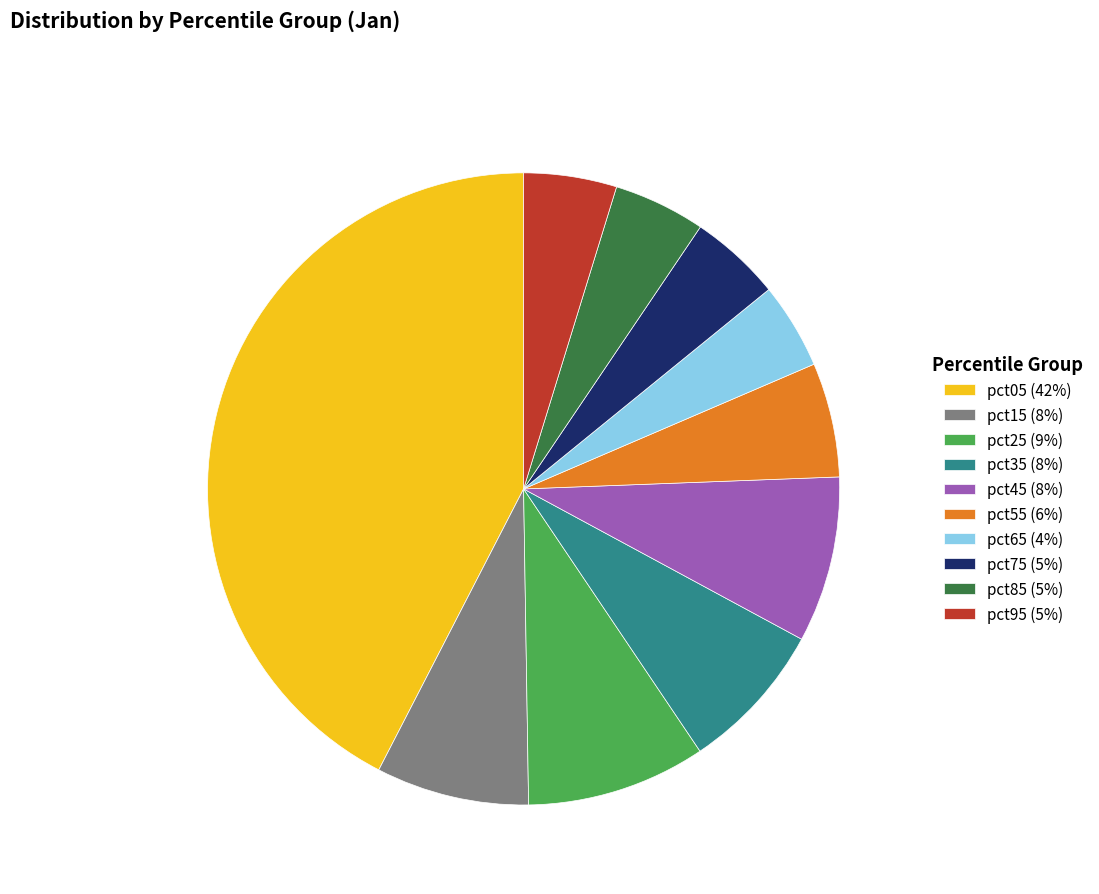

Is it true that pct35 (8%) is 22% of the pie?

False